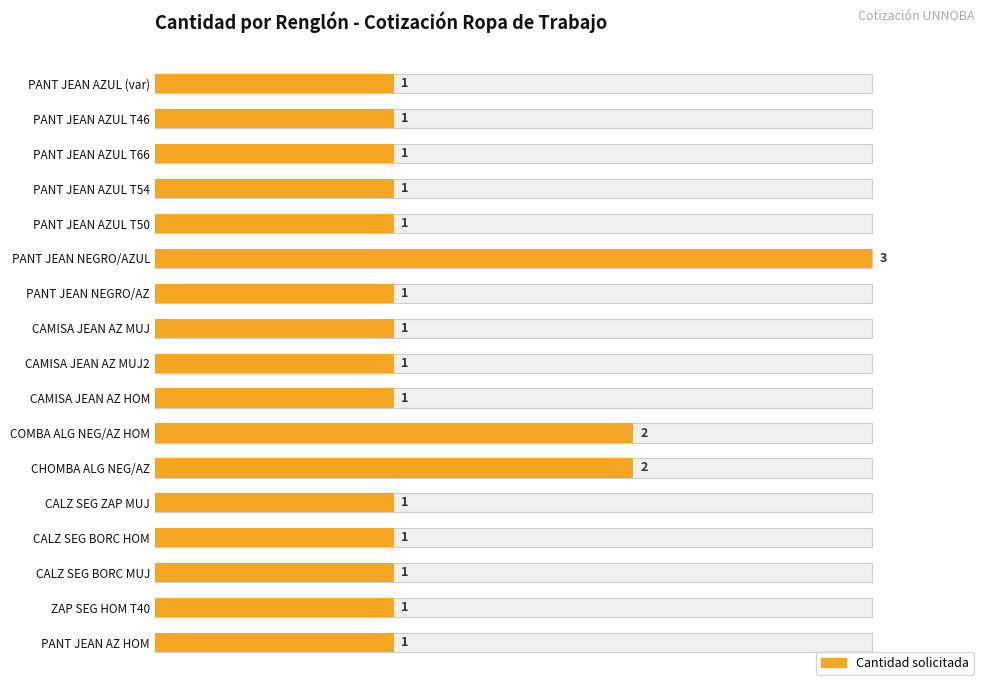

Between 2 and 10, which is larger?

10